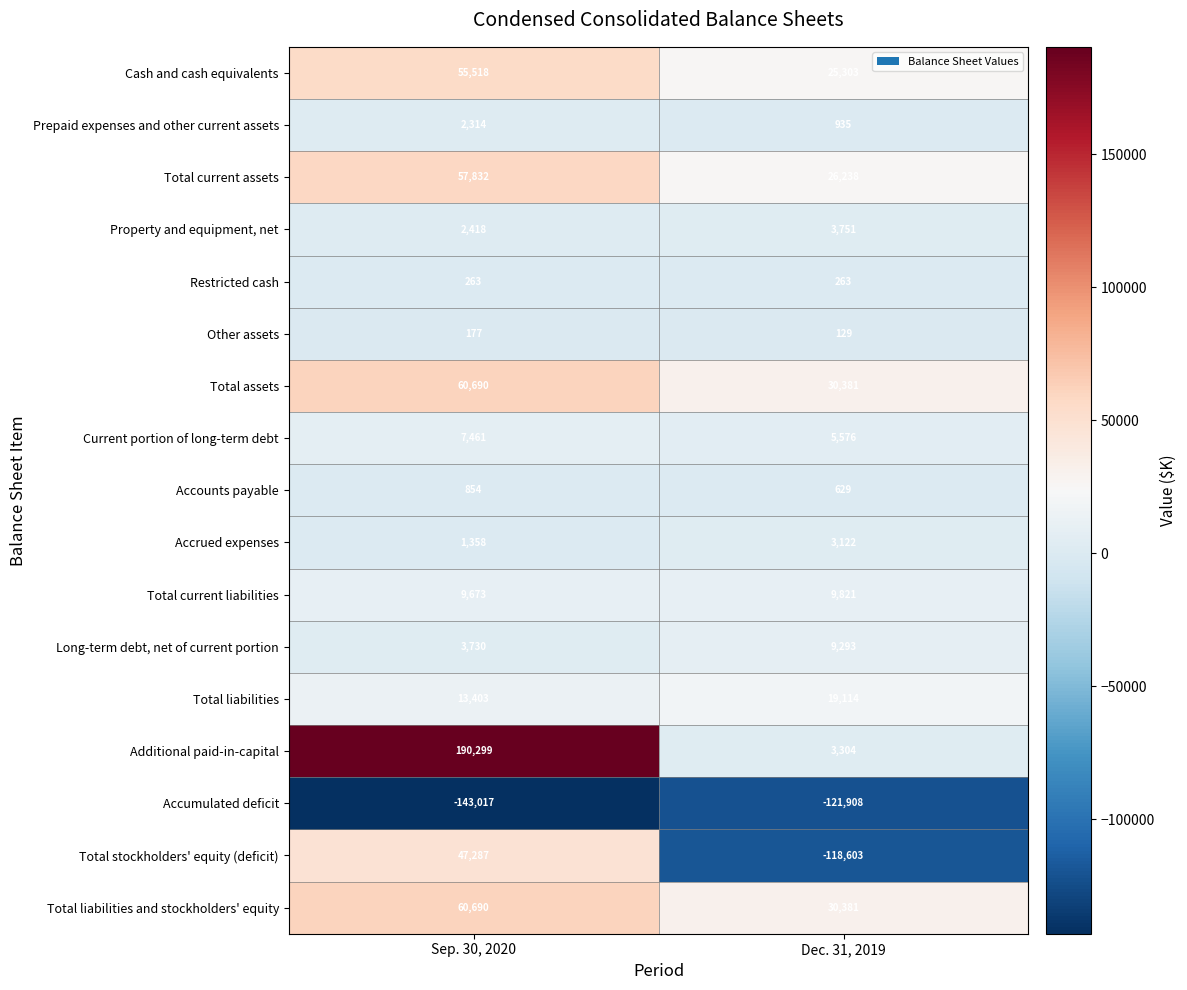

List the labels in order of Total liabilities value, smallest first.

Sep. 30, 2020, Dec. 31, 2019